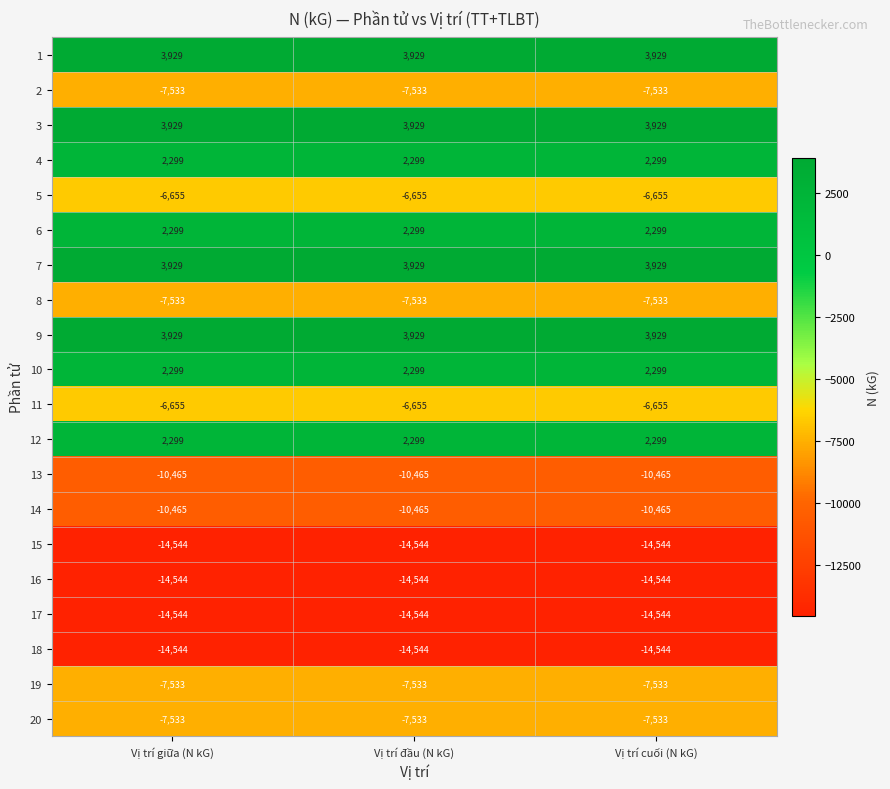

What is the average value of the 2 series?

-7533